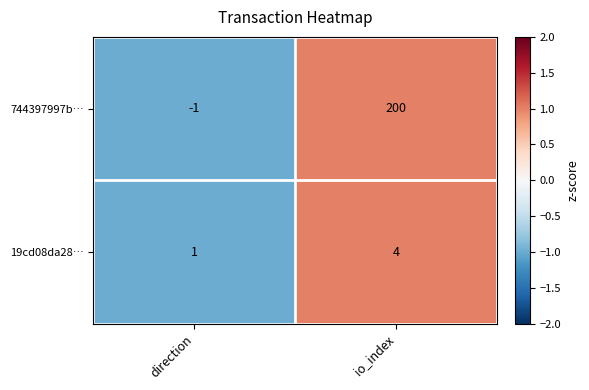

The 19cd08da28… series shows 5 at io_index. True or false?

False